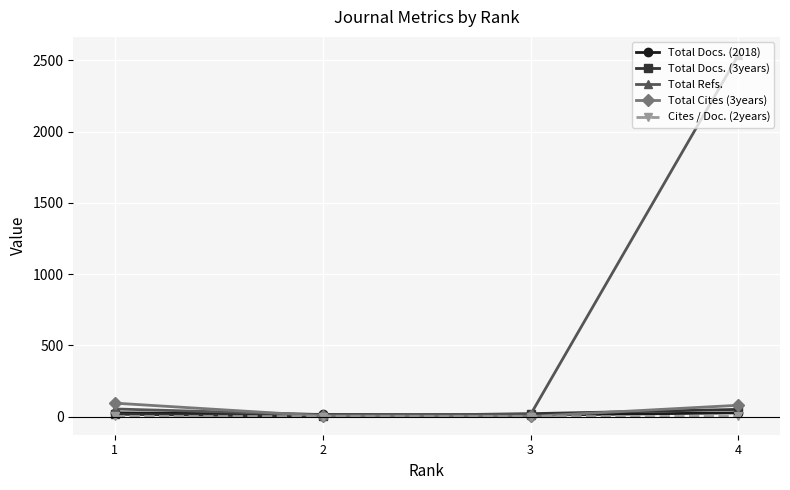

True or false: Total Refs. has more than 2 points higher than both neighbors.

False